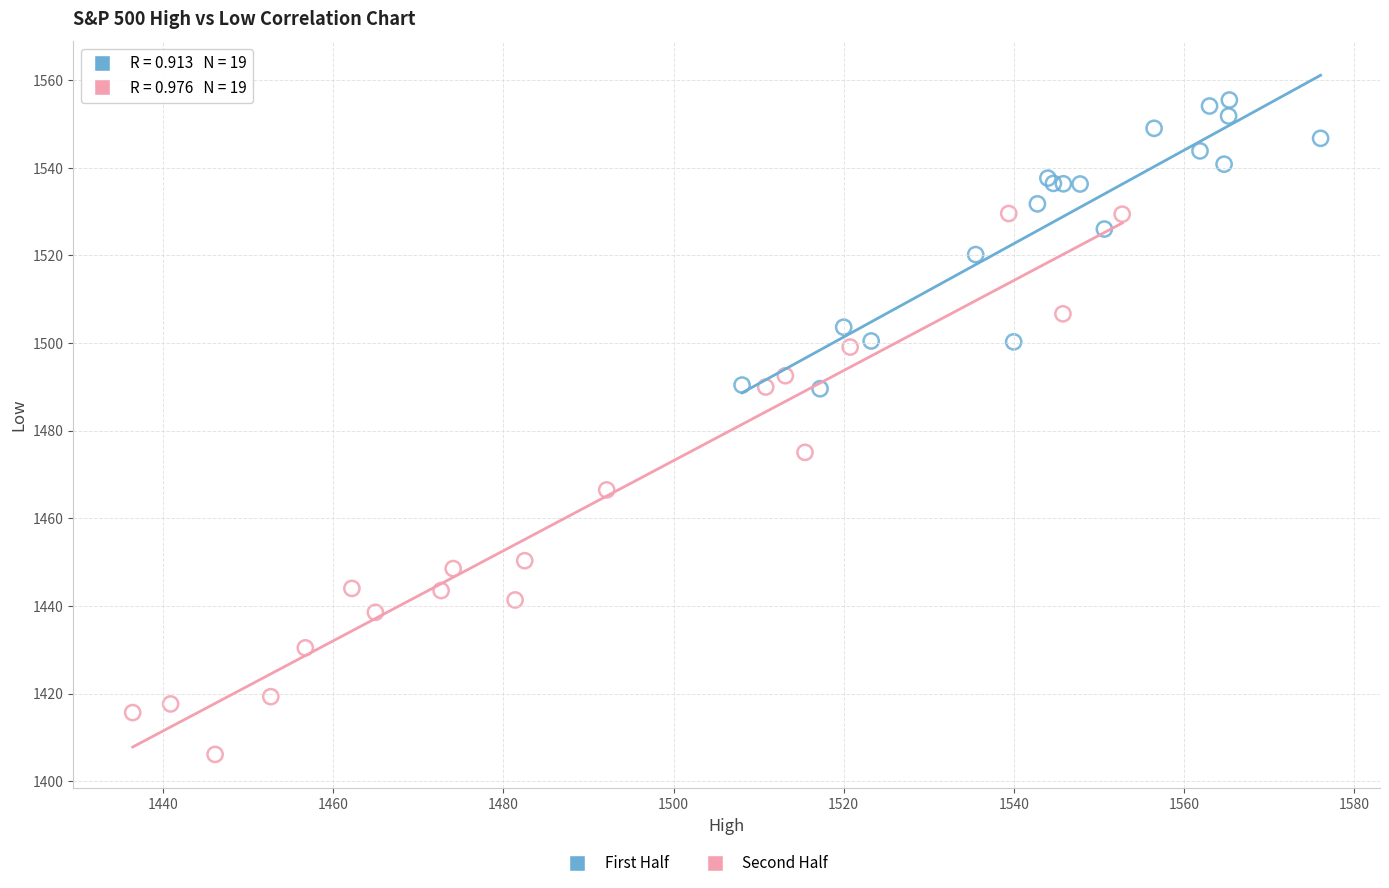

Which series has the widest spread of Y values?

Second Half